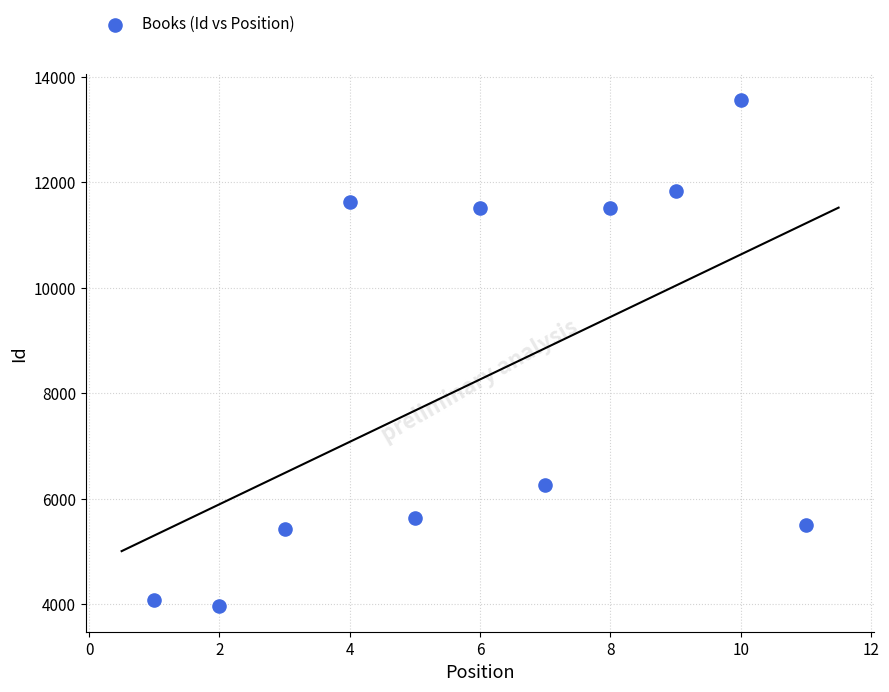

What Y value in the scatter plot is closest to 8762?

6256